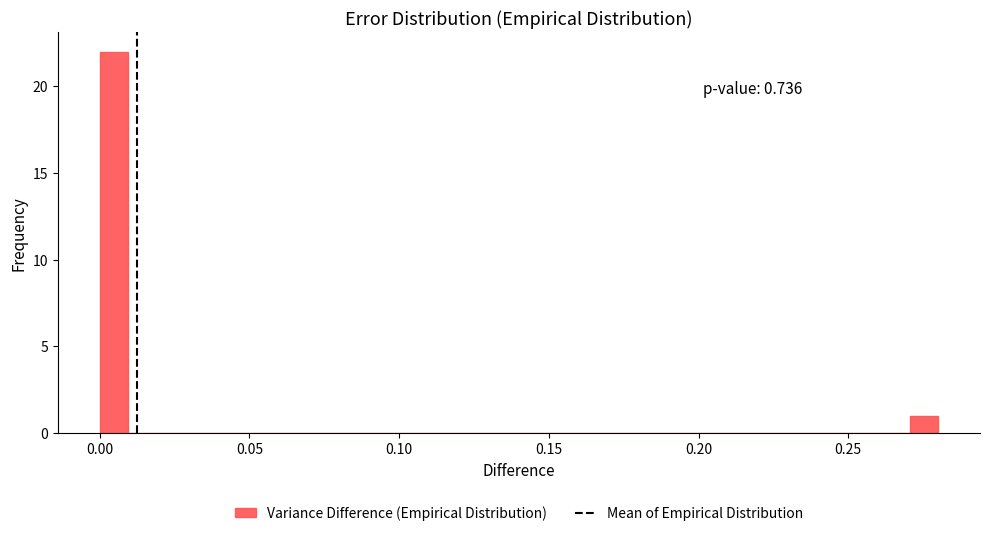

Read against the x-axis, roughly where is the centre of the tallest bar?

0.005